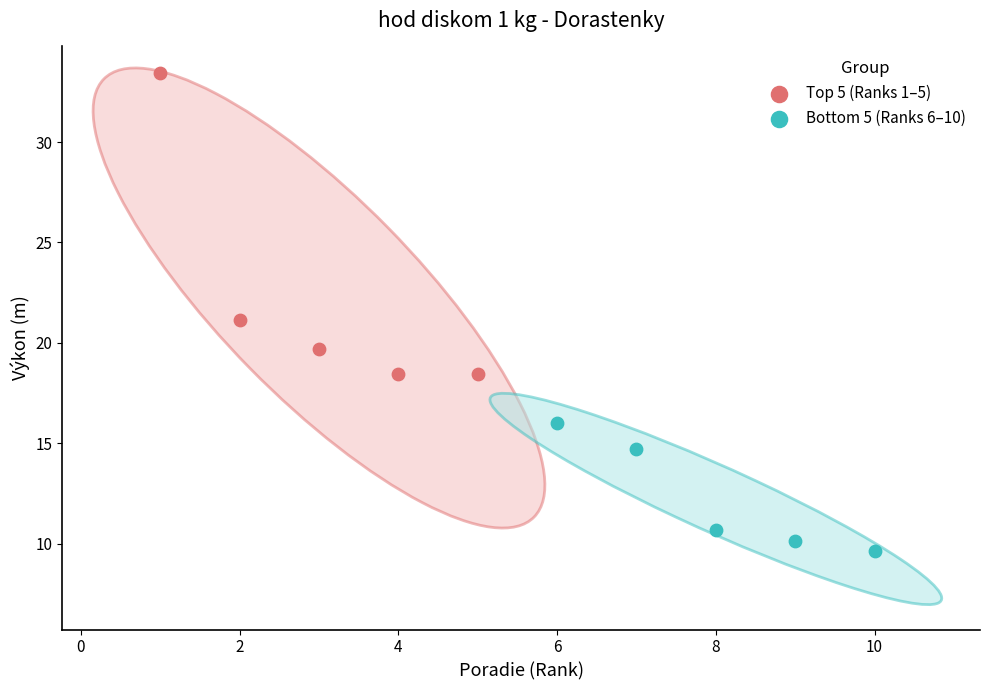

What are all the series names shown in the legend?

Top 5 (Ranks 1–5), Bottom 5 (Ranks 6–10)